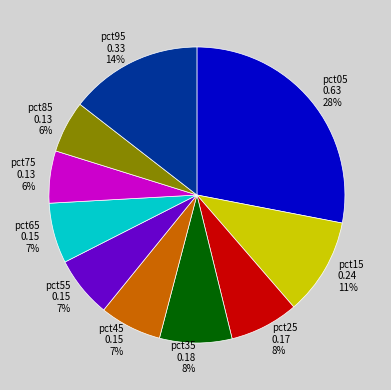

The pct25 slice represents 8% of the pie. True or false?

True